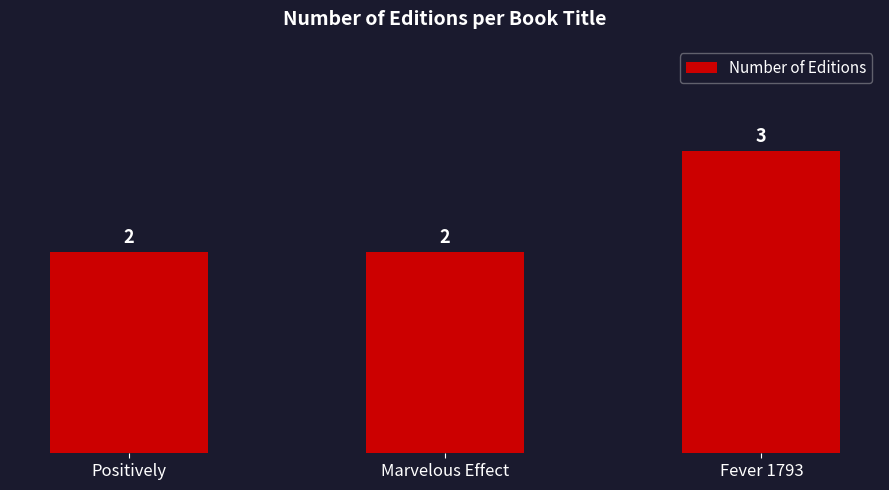

What is the smallest value displayed?

2